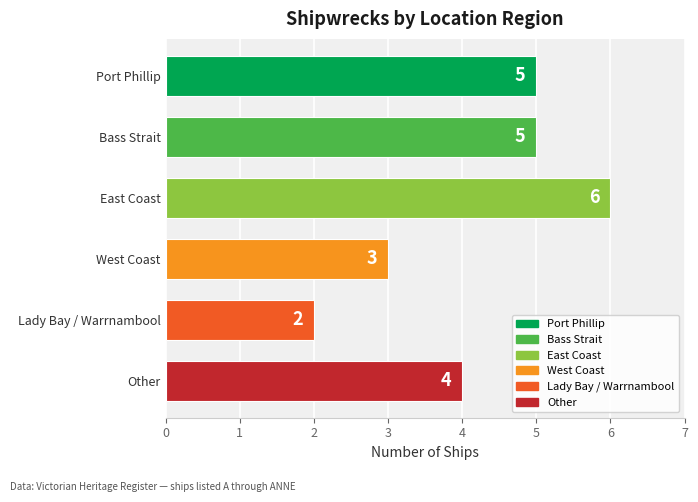

At which category does the chart reach its minimum across all series?

Lady Bay / Warrnambool